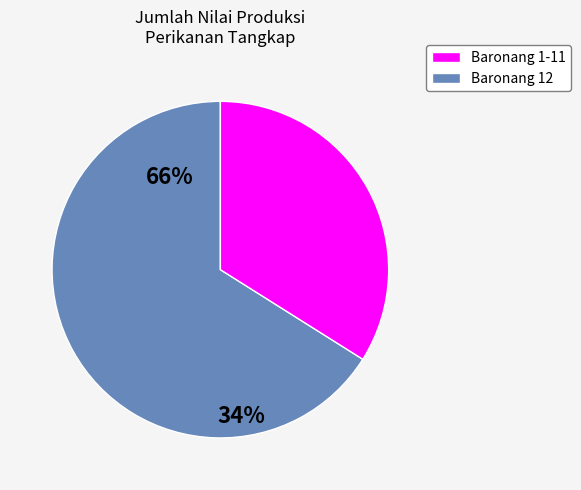

Is there any slice that represents more than half of the pie?

Yes